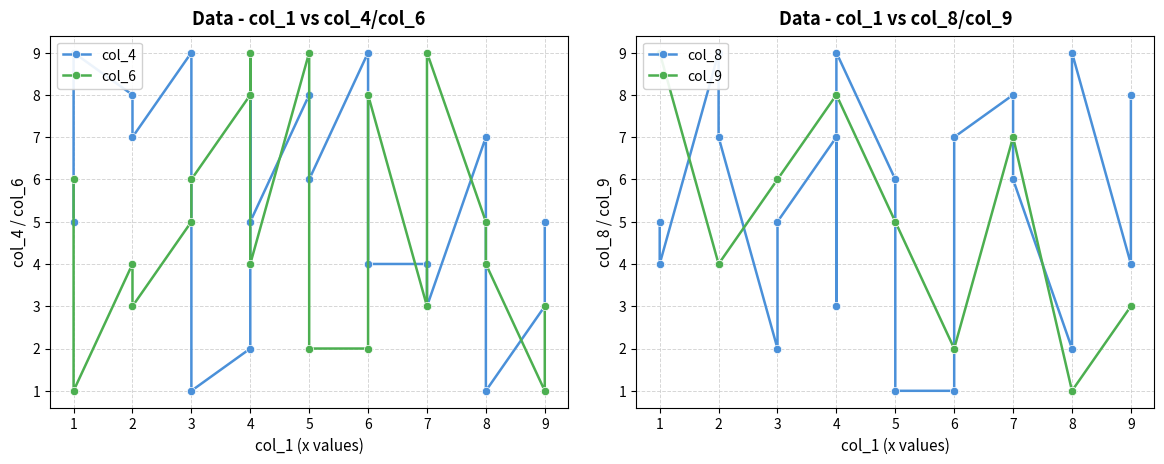

Does the chart display data point markers on the line(s)?

Yes